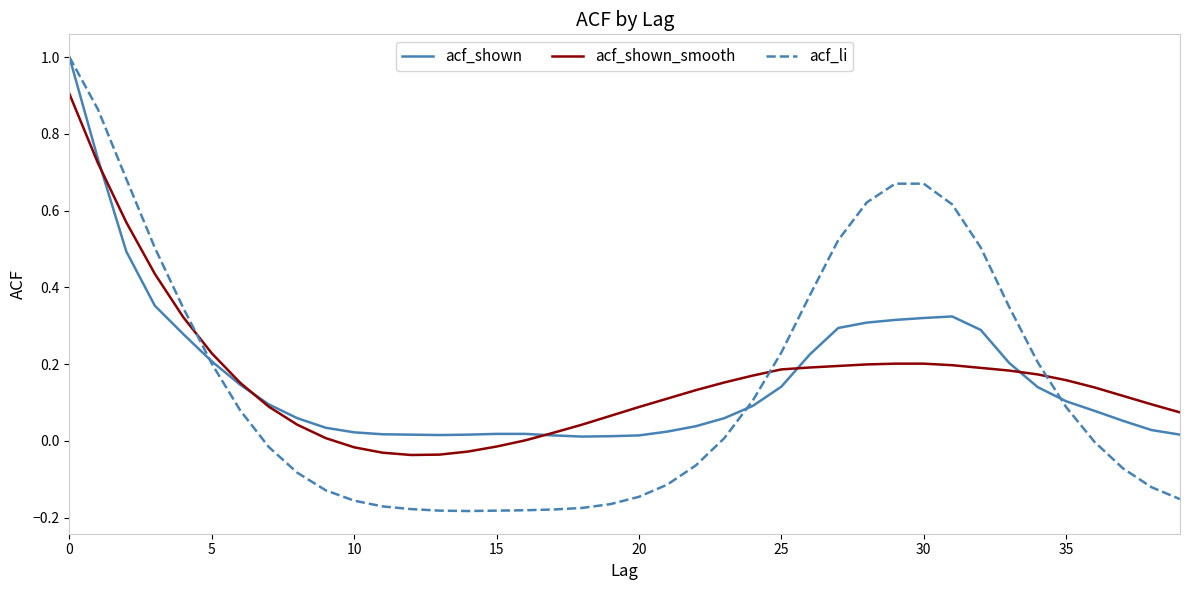

Which series has the largest range (max minus min)?

acf_li